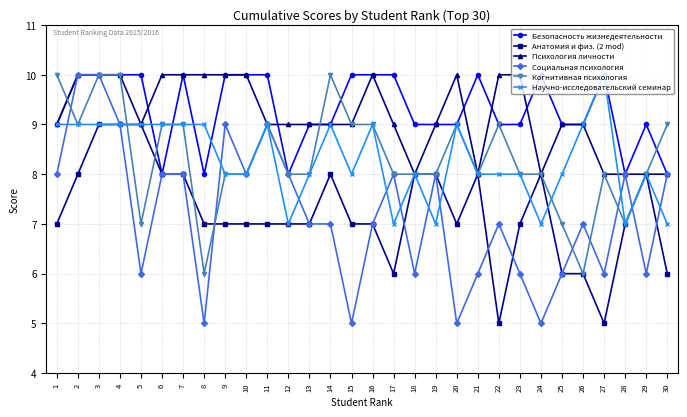

What is the difference between the Анатомия и физ. (2 mod) values at 1 and 6?

1